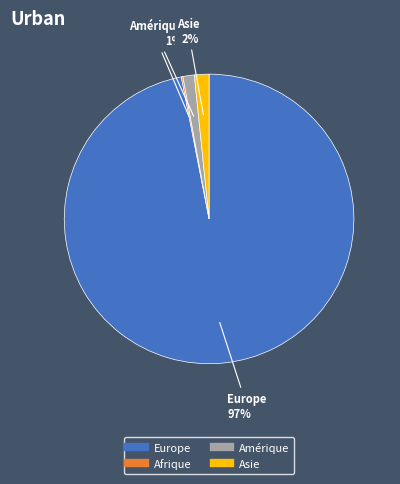

To the nearest percent, what is the average slice percentage?

25%